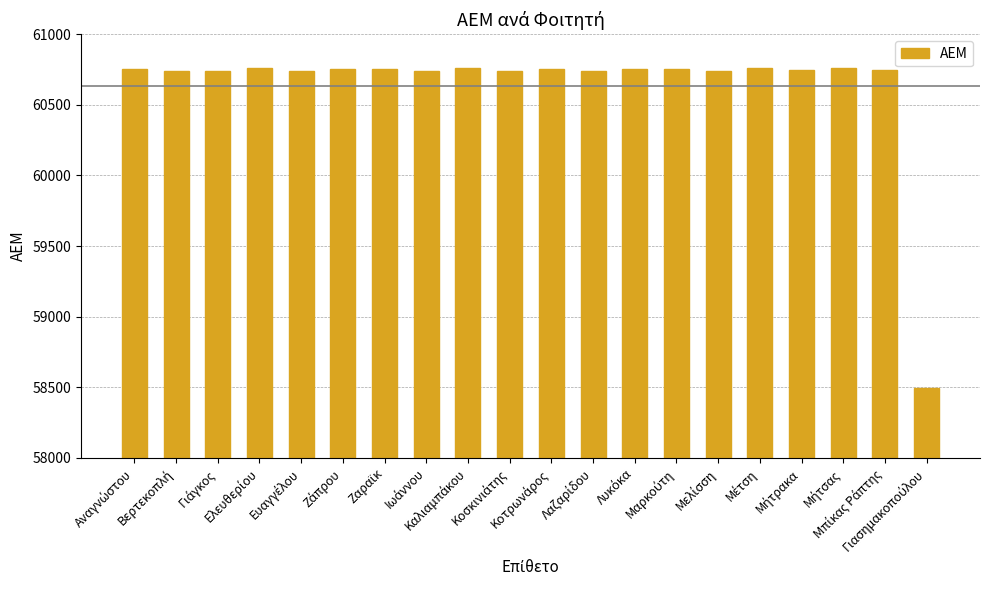

Are the bars horizontal?

No